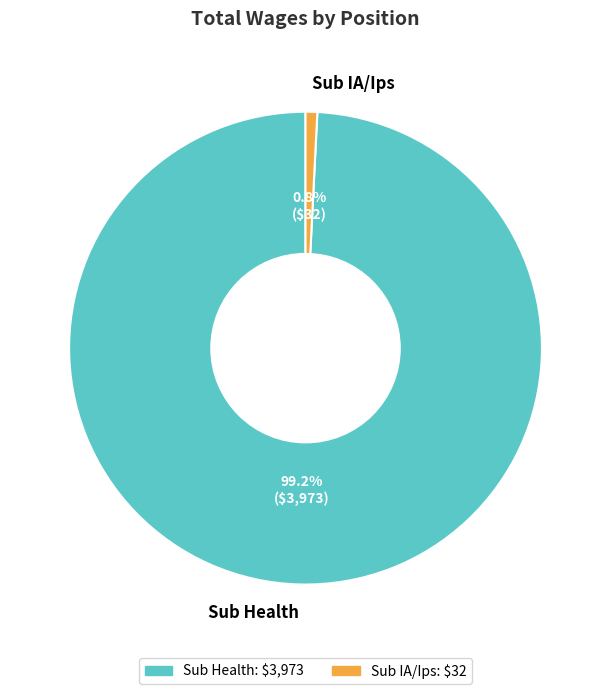

To the nearest percent, what percentage of the pie is Sub IA/Ips?

1%